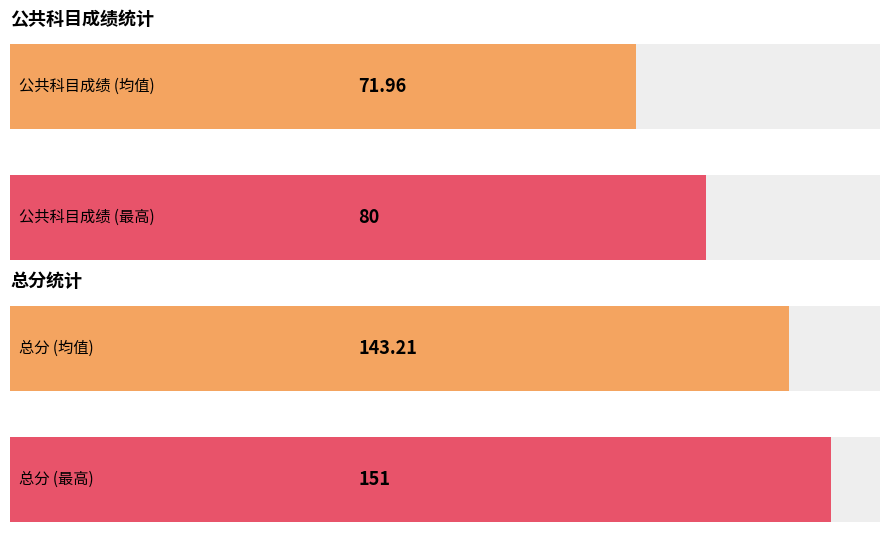

Which series has the largest total across all categories?

总分